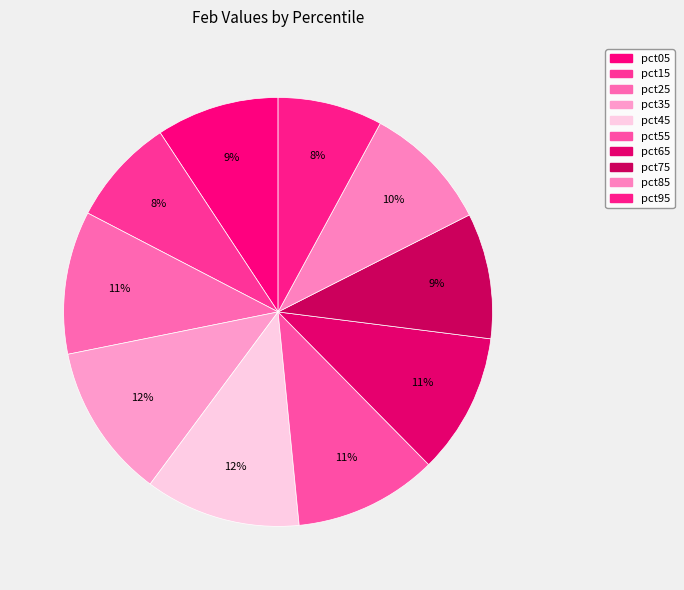

To the nearest percent, what portion does pct05 represent?

9%